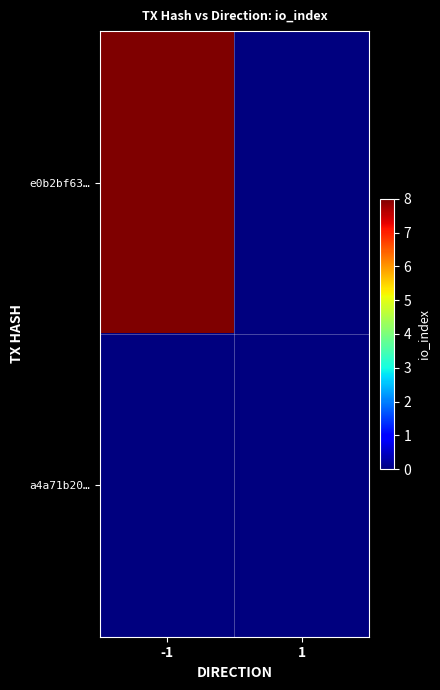

At which category is the sum across all series the highest?

-1